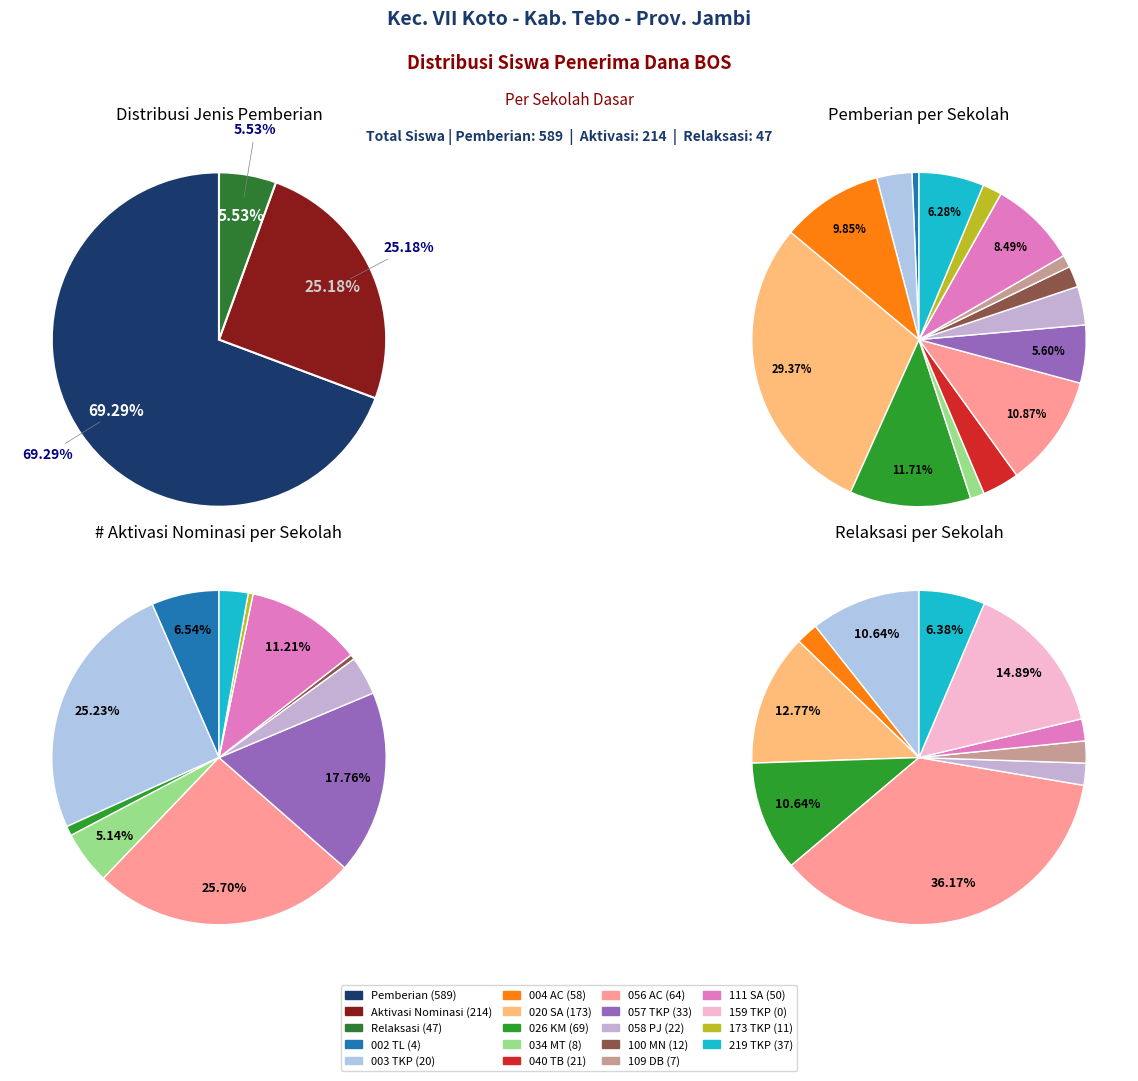

What percentage is NOT represented by values_pemberian?

99.3%